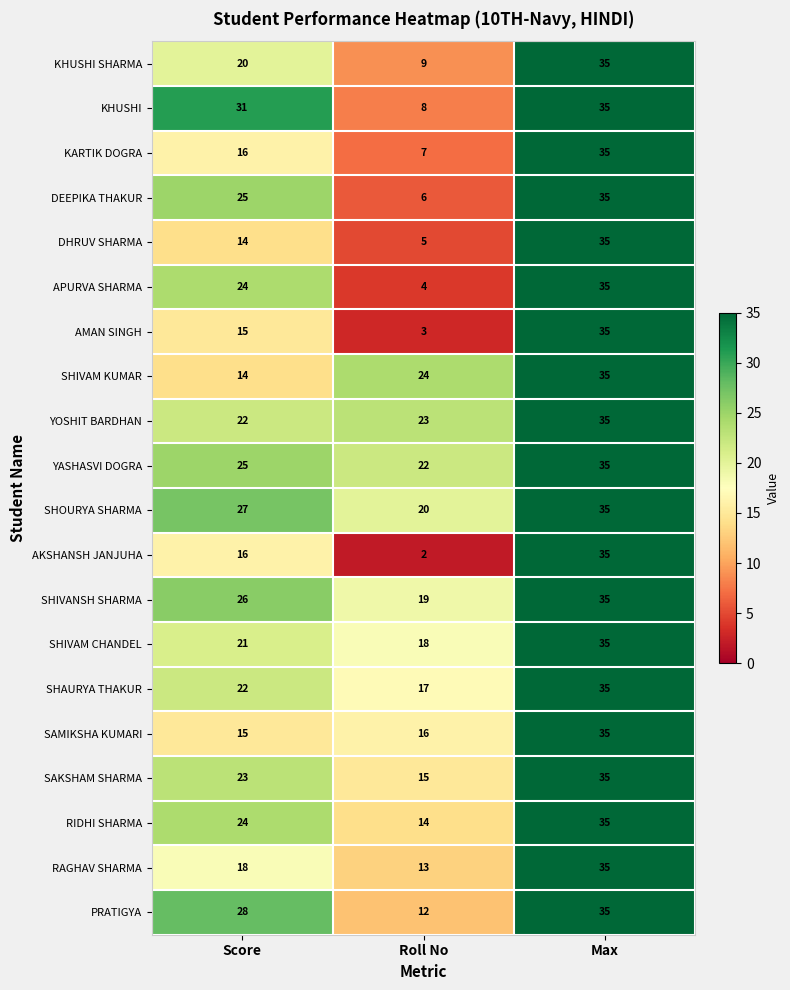

What is the average value of the RAGHAV SHARMA series?

22